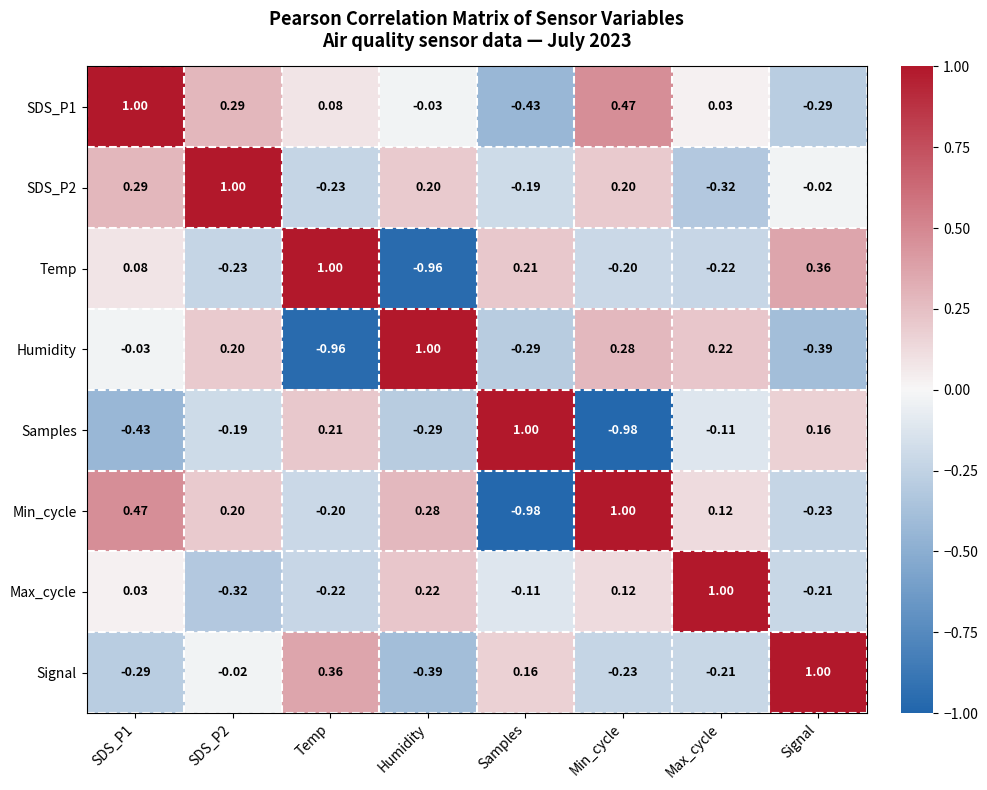

Where is Samples nearest to the value 0?

Max_cycle